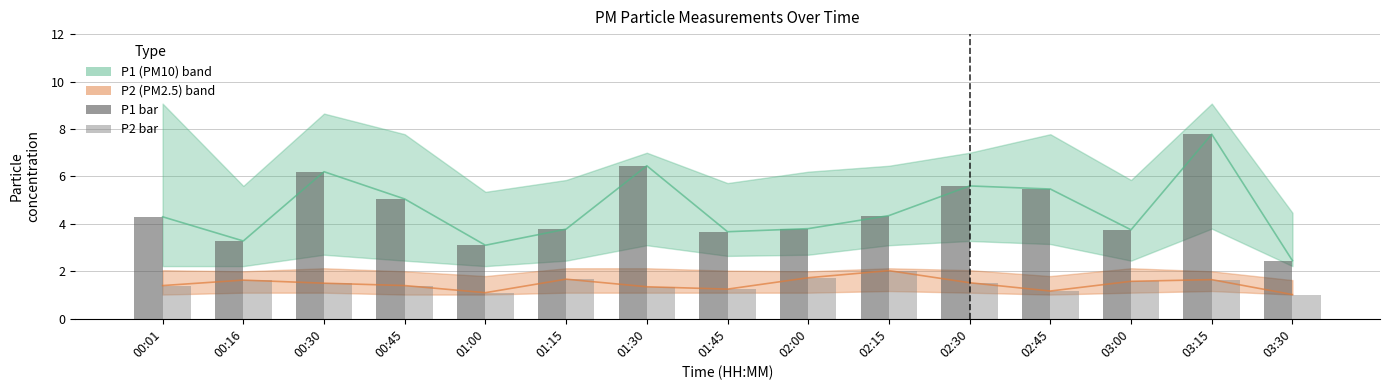

At which category is the sum across all series the highest?

03:15